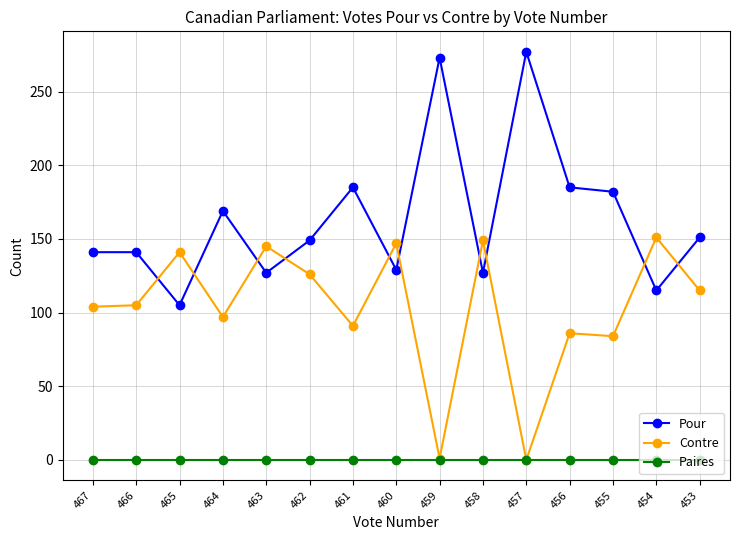

True or false: Pour has more than 2 interior local peaks.

True